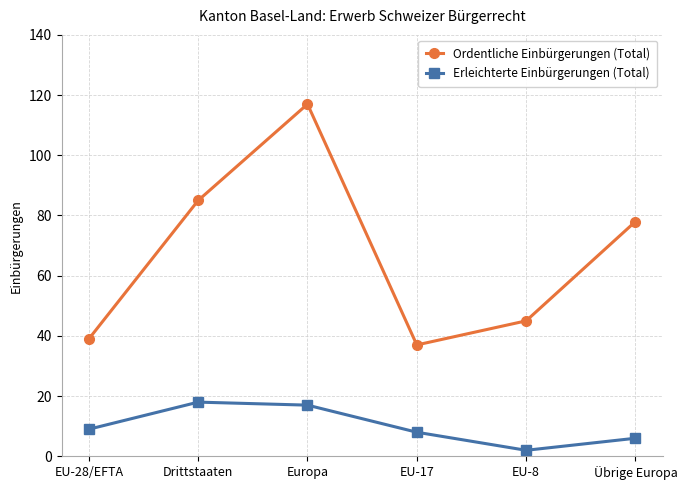

What is the total value across all series at Übrige Europa?

84